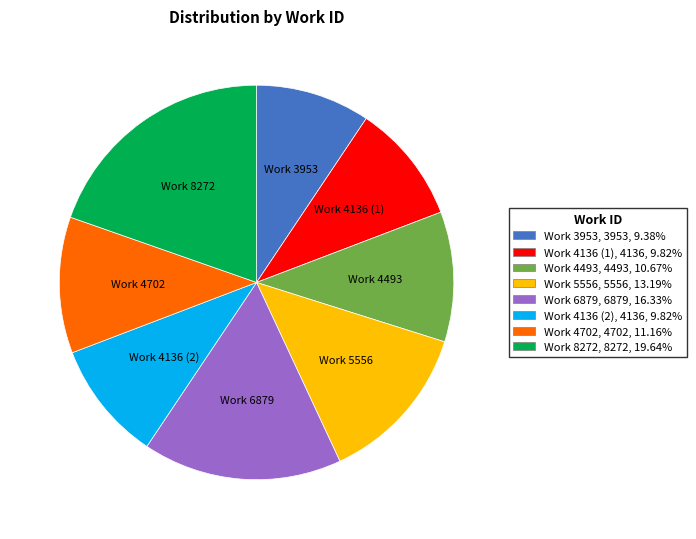

Which slice is the largest?

Work 8272